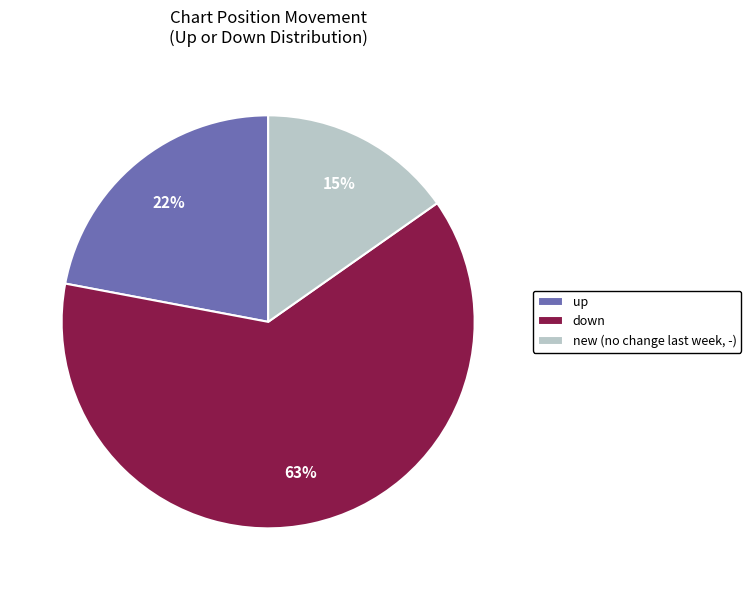

The up slice represents 22% of the pie. True or false?

True